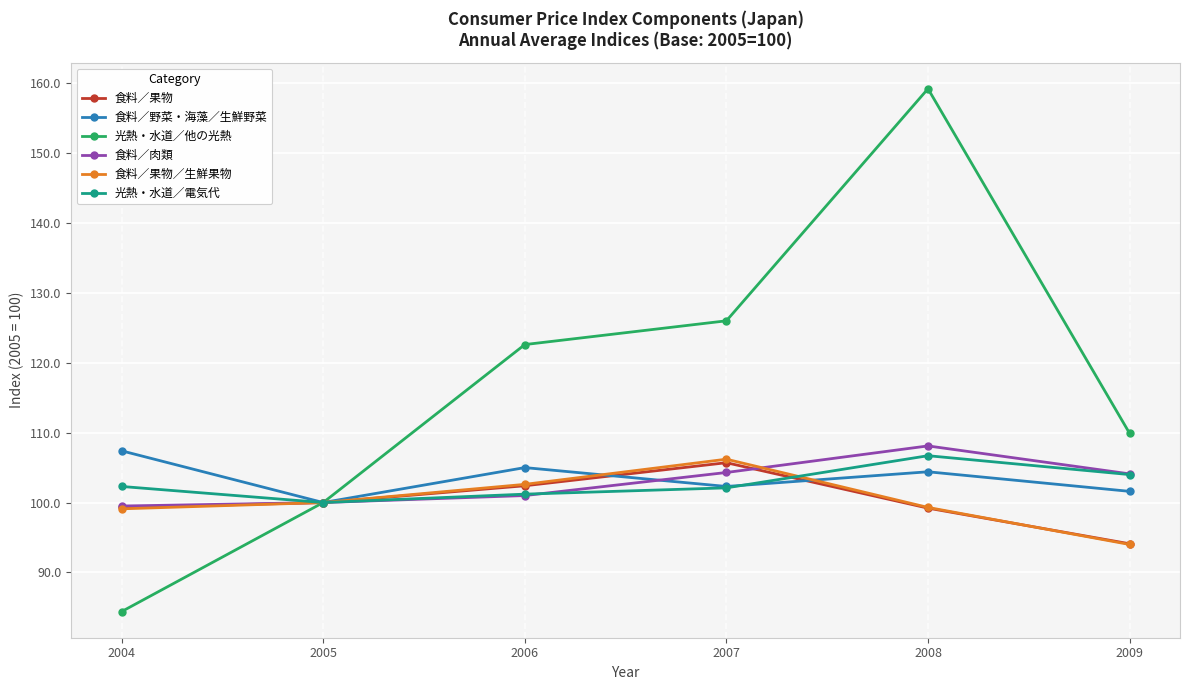

True or false: 食料／果物 has a value of 21.9 at 2008.

False